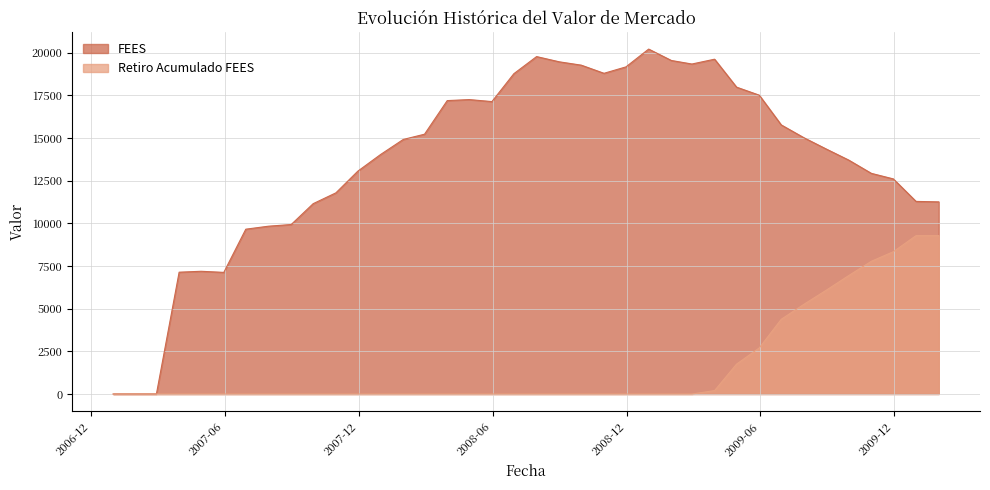

Which category has the lowest value across all series?

2006-12-31